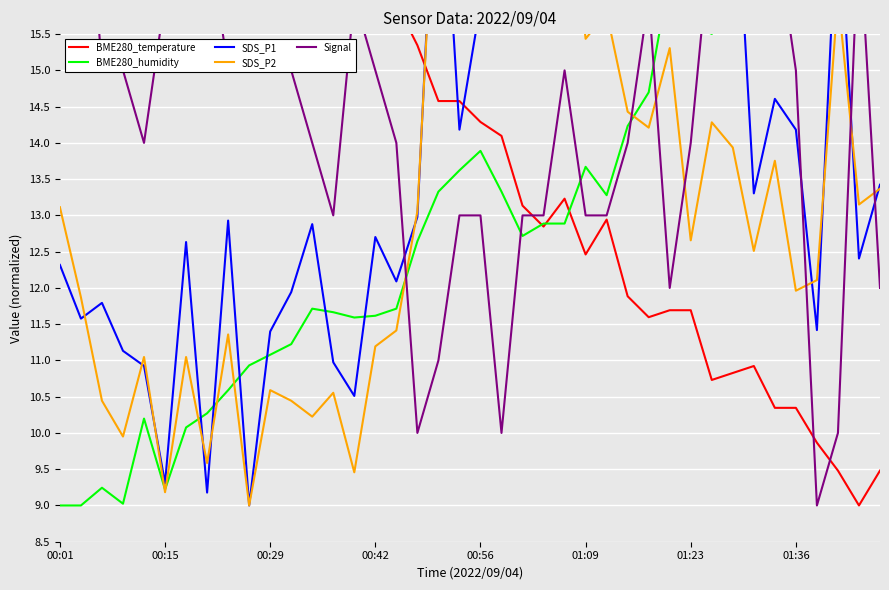

What is the highest value of the BME280_humidity series?

19.0